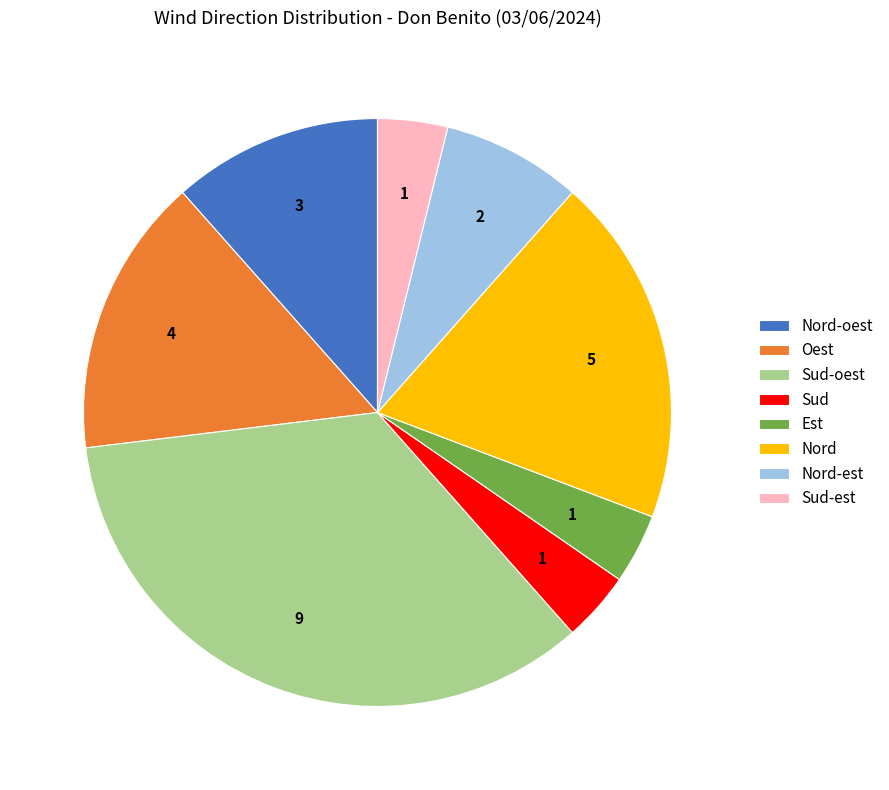

Which slice is the largest?

Sud-oest